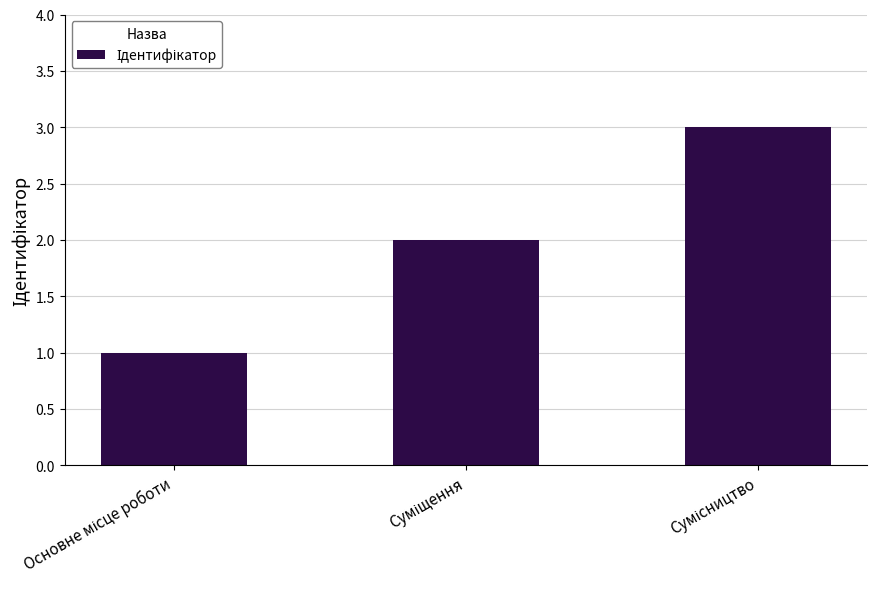

What is the maximum value shown in the chart?

3